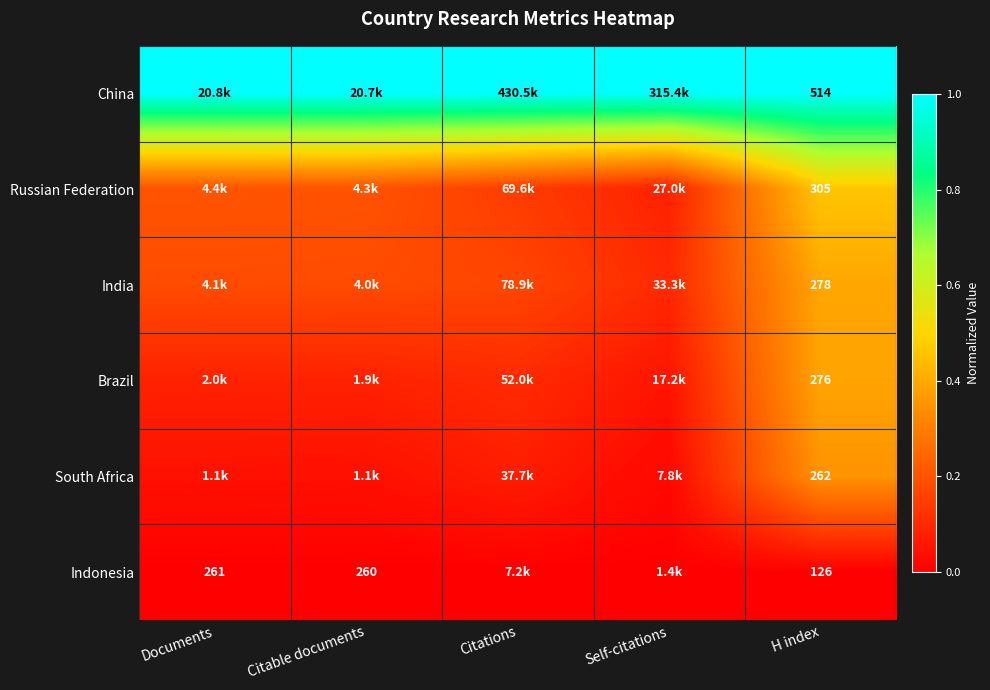

Which series has the largest total across all categories?

China